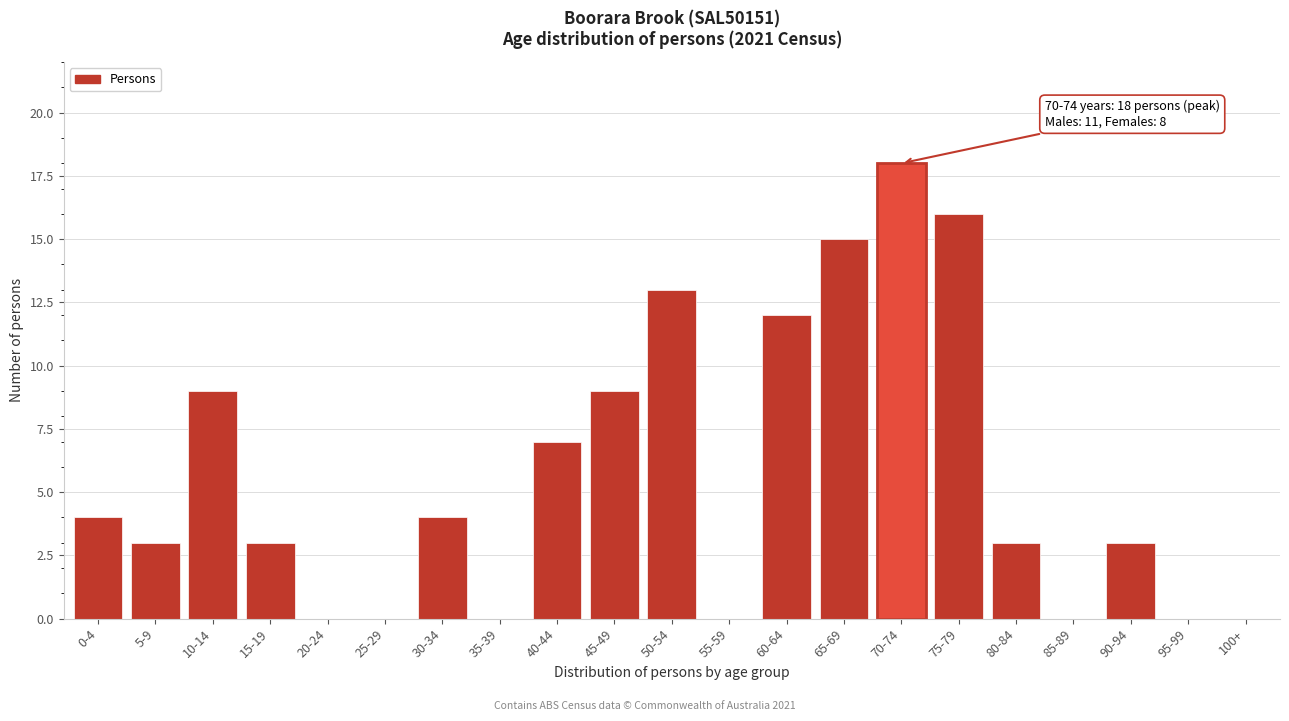

Reading left to right, extract all data points from this chart.

0-4=4	5-9=3	10-14=9	15-19=3	20-24=0	25-29=0	30-34=4	35-39=0	40-44=7	45-49=9	50-54=13	55-59=0	60-64=12	65-69=15	70-74=18	75-79=16	80-84=3	85-89=0	90-94=3	95-99=0	100+=0